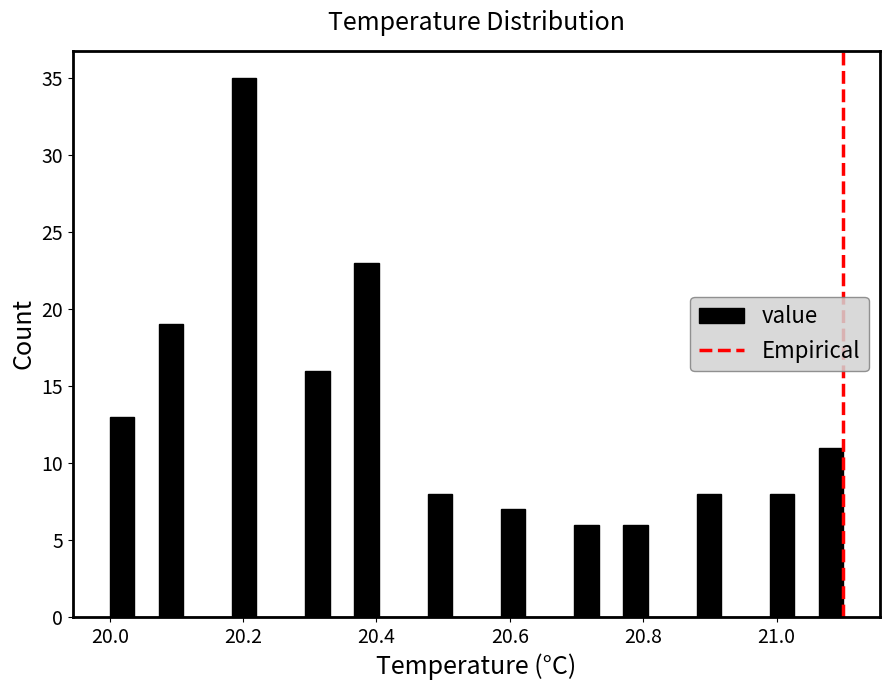

Read against the x-axis, roughly where is the centre of the tallest bar?

20.20